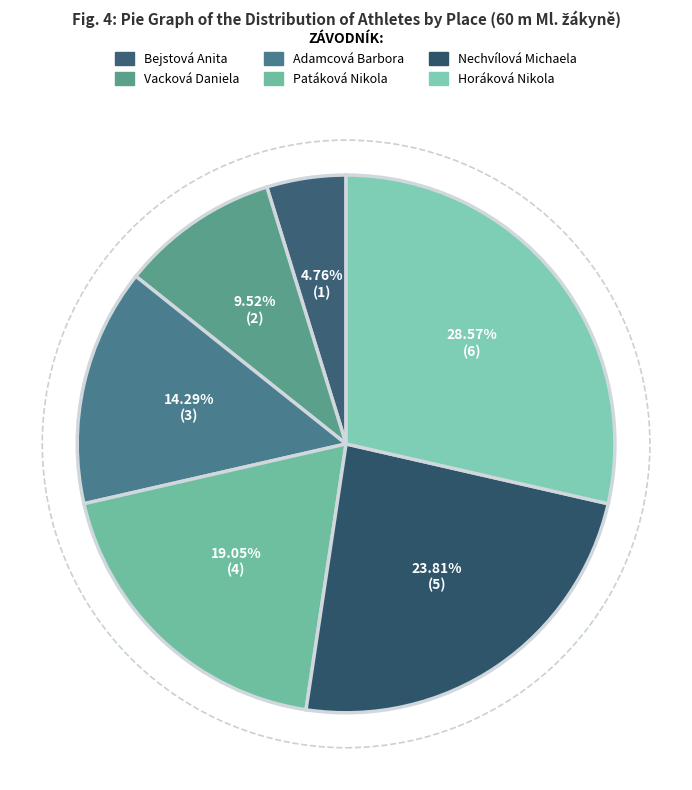

Which slice is the smallest?

Bejstová Anita